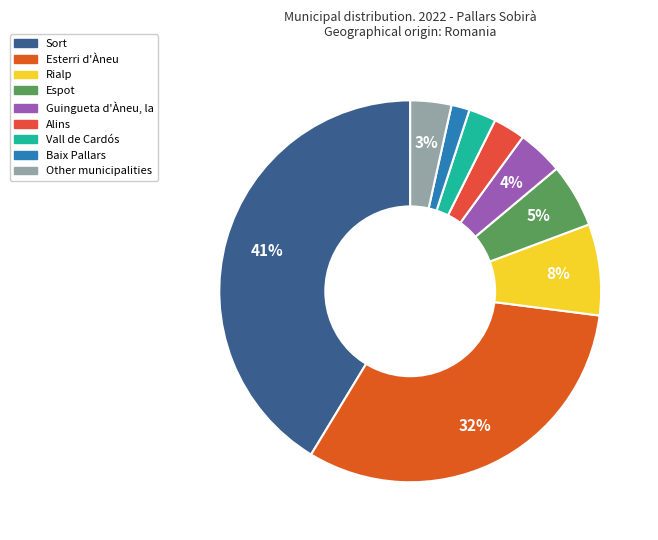

To the nearest percent, what percentage of the pie is Rialp?

8%